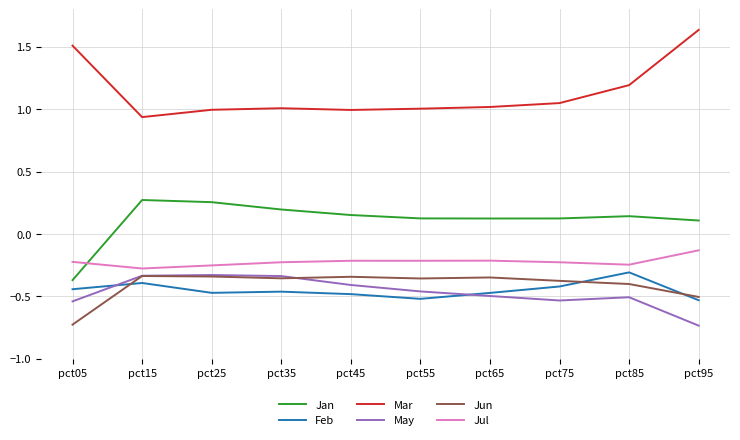

Where does the Jan series first go above 0?

pct15